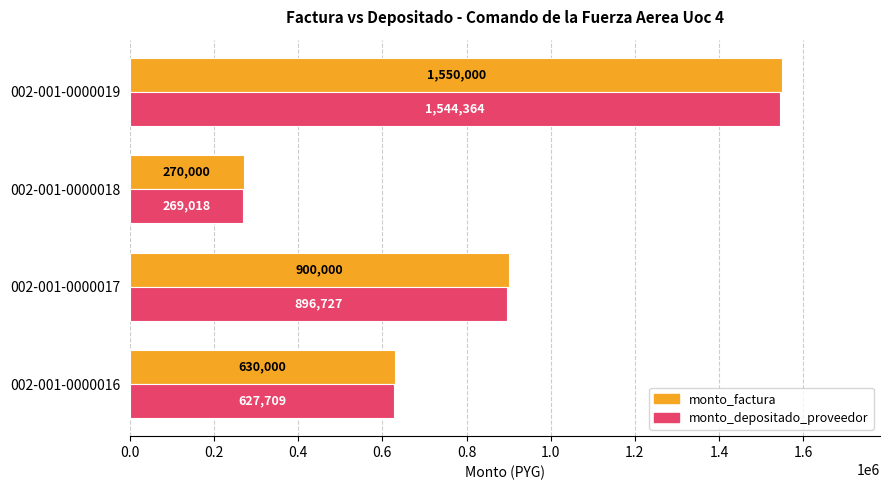

Read the monto_depositado_proveedor value at 002-001-0000016, to the nearest 50.

627700